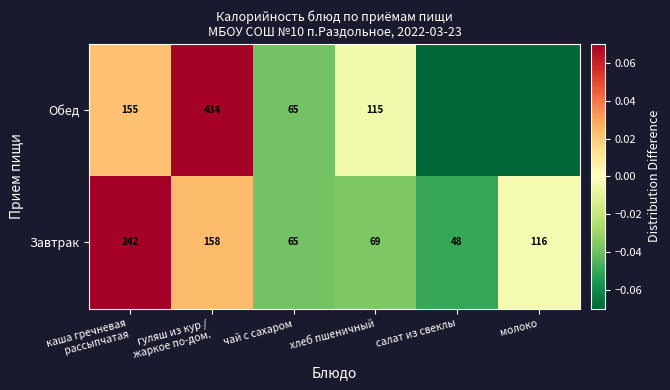

At how many categories does at least one series exceed 0?

2